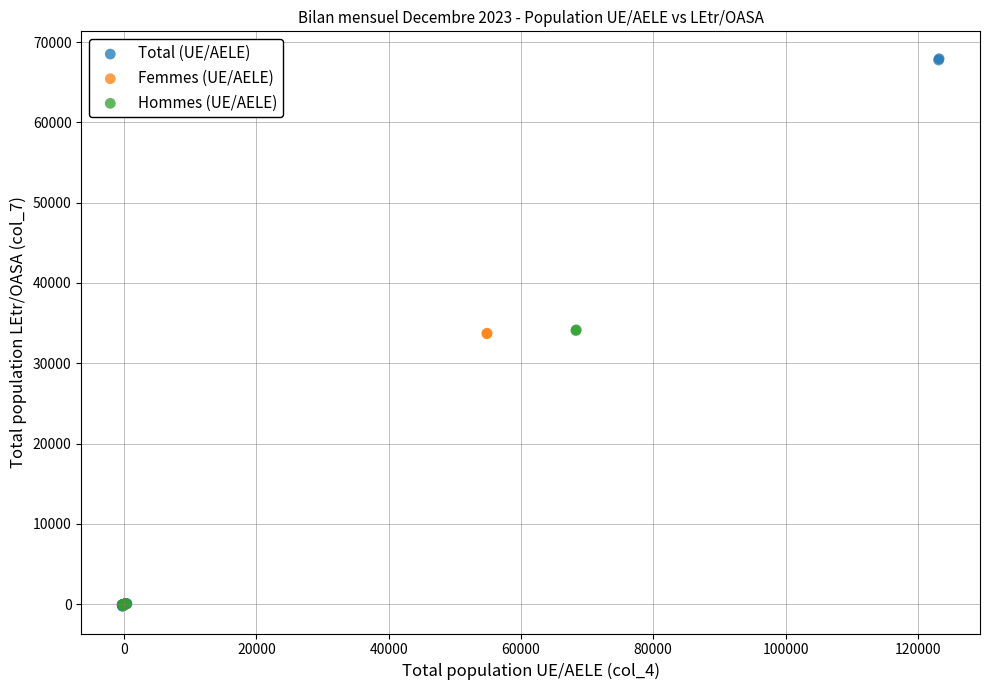

Which series reaches the maximum Y coordinate?

Total (UE/AELE)